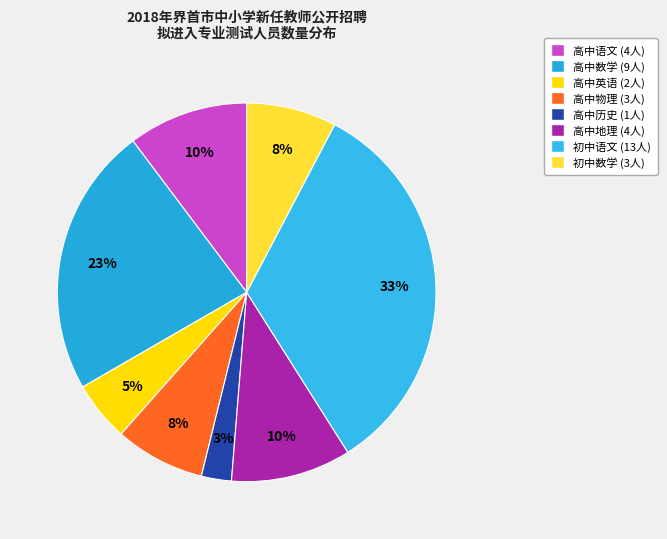

What is the largest slice in the pie chart?

初中语文